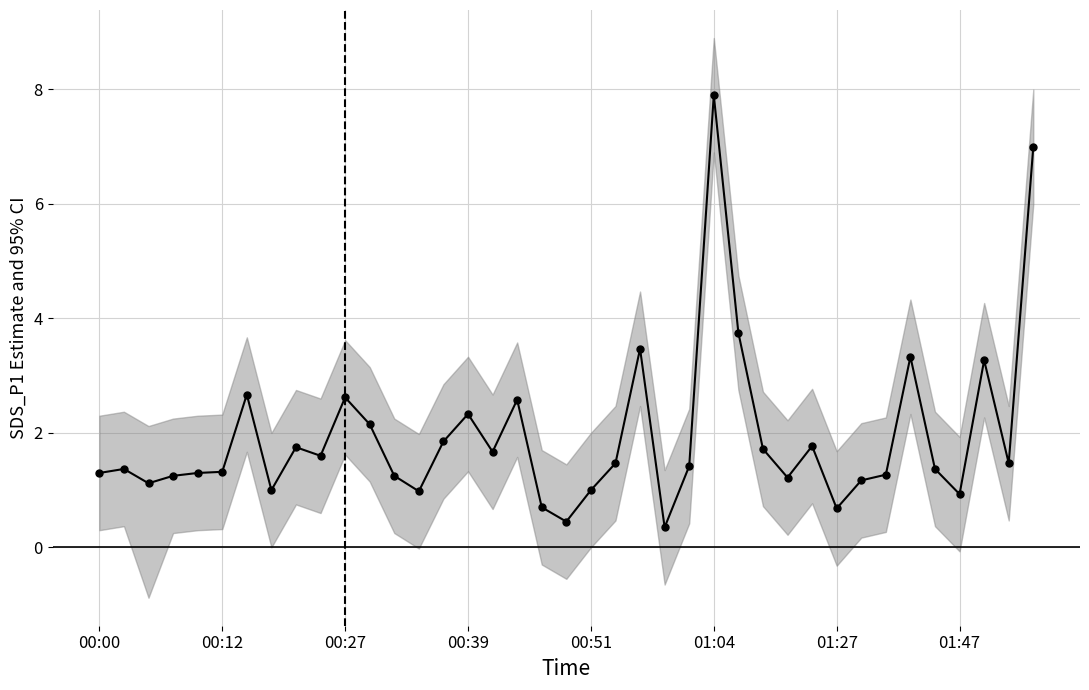

How many data points are less than 1?

6